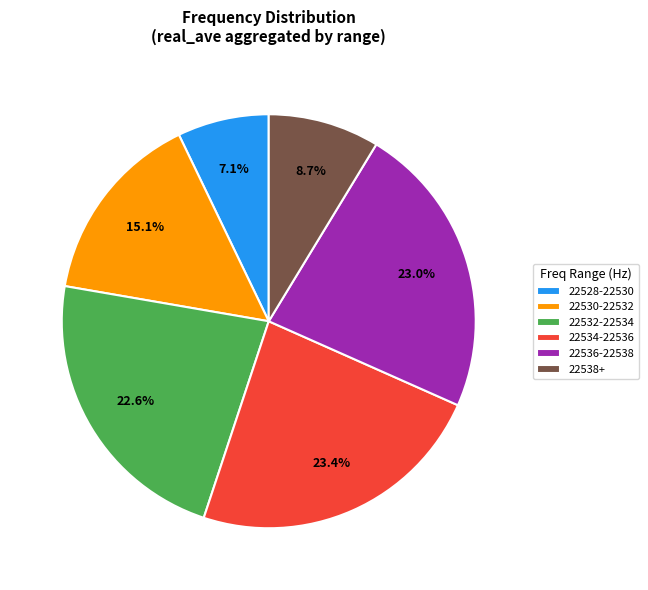

Does any single category account for the majority?

No